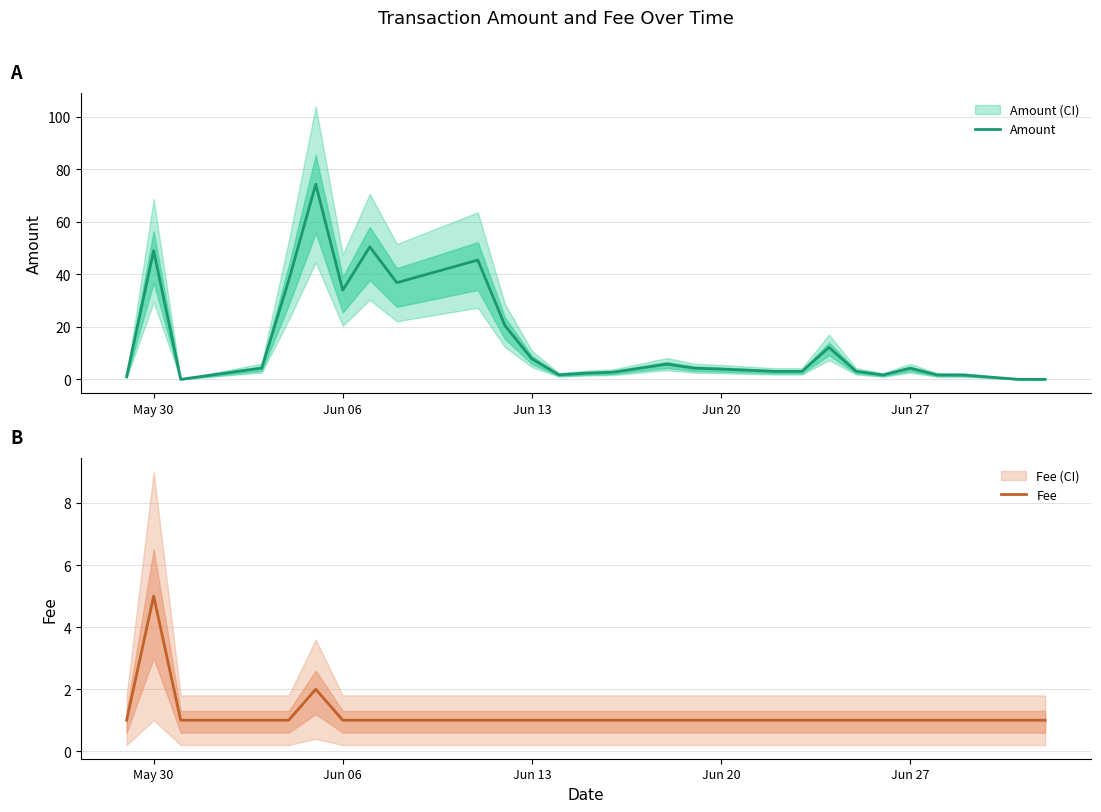

True or false: Amount has a value of 33.9 at Jun 06.

True